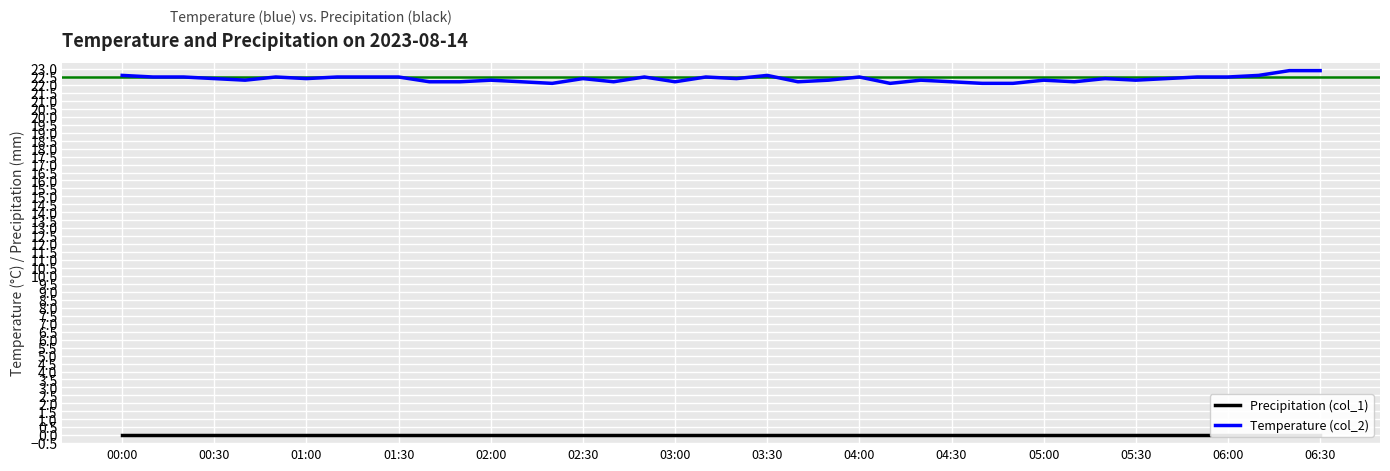

Reading left to right, list all the values displayed in this chart.

Precipitation (col_1): 0.0	0.0	0.0	0.0	0.0	0.0	0.0	0.0	0.0	0.0	0.0	0.0	0.0	0.0	0.0	0.0	0.0	0.0	0.0	0.0	0.0	0.0	0.0	0.0	0.0	0.0	0.0	0.0	0.0	0.0	0.0	0.0	0.0	0.0	0.0	0.0	0.0	0.0	0.0	0.0
Temperature (col_2): 22.6	22.5	22.5	22.4	22.3	22.5	22.4	22.5	22.5	22.5	22.2	22.2	22.3	22.2	22.1	22.4	22.2	22.5	22.2	22.5	22.4	22.6	22.2	22.3	22.5	22.1	22.3	22.2	22.1	22.1	22.3	22.2	22.4	22.3	22.4	22.5	22.5	22.6	22.9	22.9